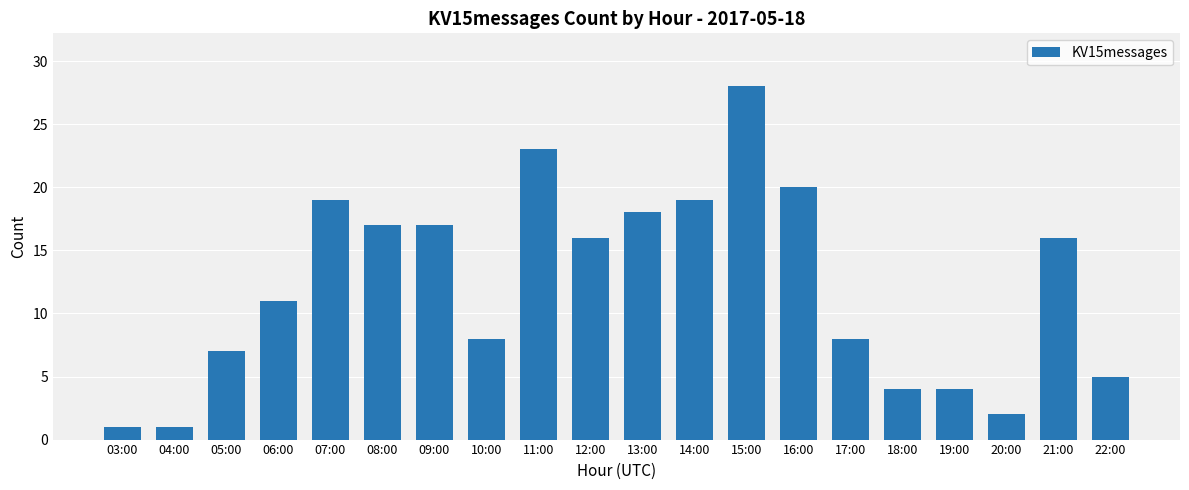

What is the difference between the second highest and second lowest values?

22